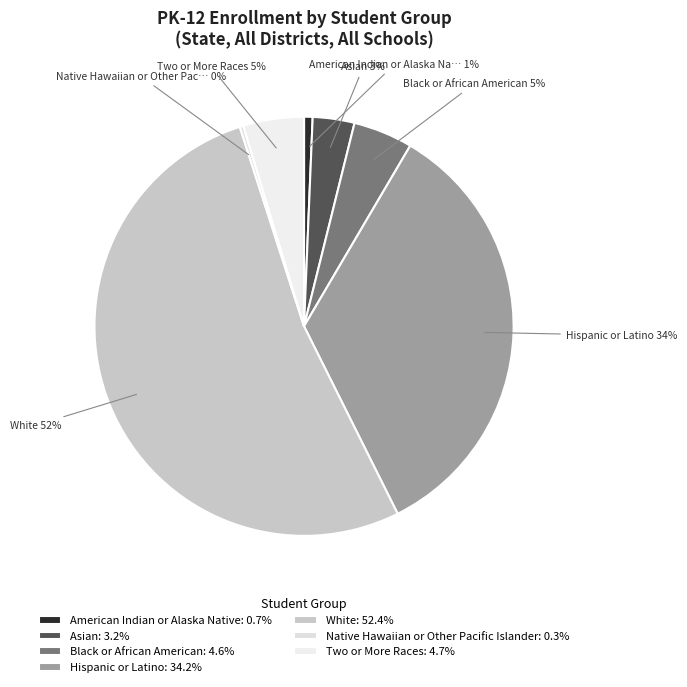

To the nearest percent, what percentage of the pie is White?

52%